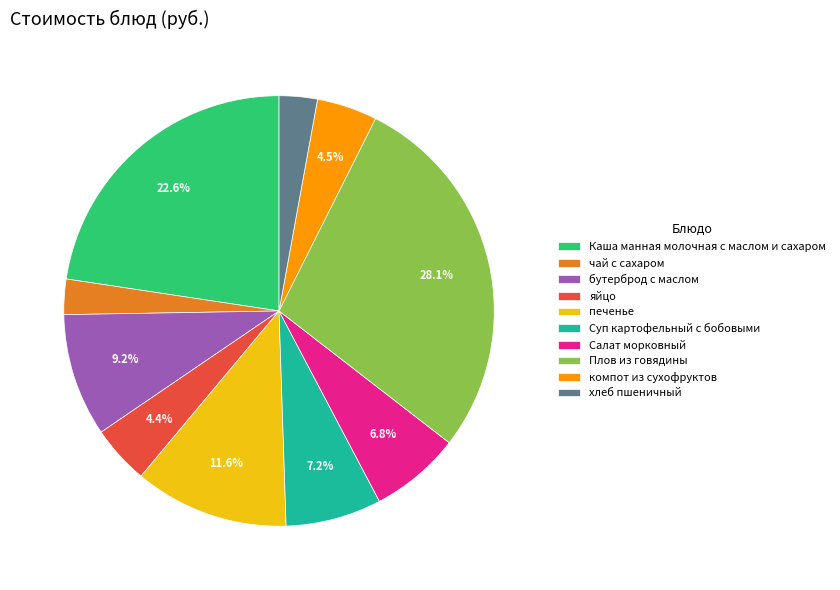

To the nearest percent, what is the difference between the largest and smallest slice percentages?

25%